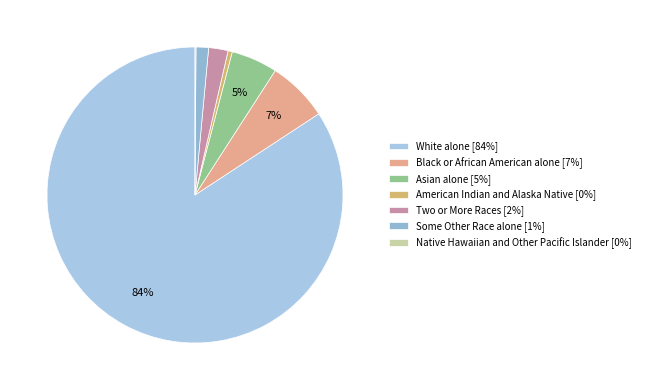

To the nearest percent, what is the combined percentage of Black or African American alone and White alone?

91%